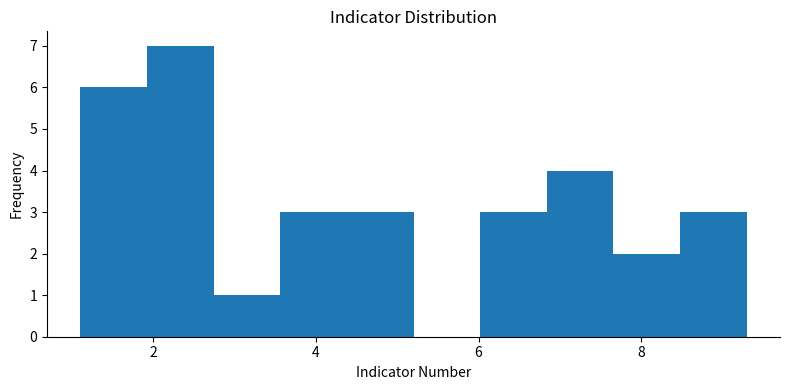

Reading left to right, transcribe this chart: for each bar, give the range it covers on the x-axis and its height. Neither the bar edges nor the heights are printed on the chart, so give them approximately, as read against the axes.

1.10 to 1.92: 6
1.92 to 2.74: 7
2.74 to 3.56: 1
3.56 to 4.38: 3
4.38 to 5.20: 3
5.20 to 6.02: 0
6.02 to 6.84: 3
6.84 to 7.66: 4
7.66 to 8.48: 2
8.48 to 9.30: 3